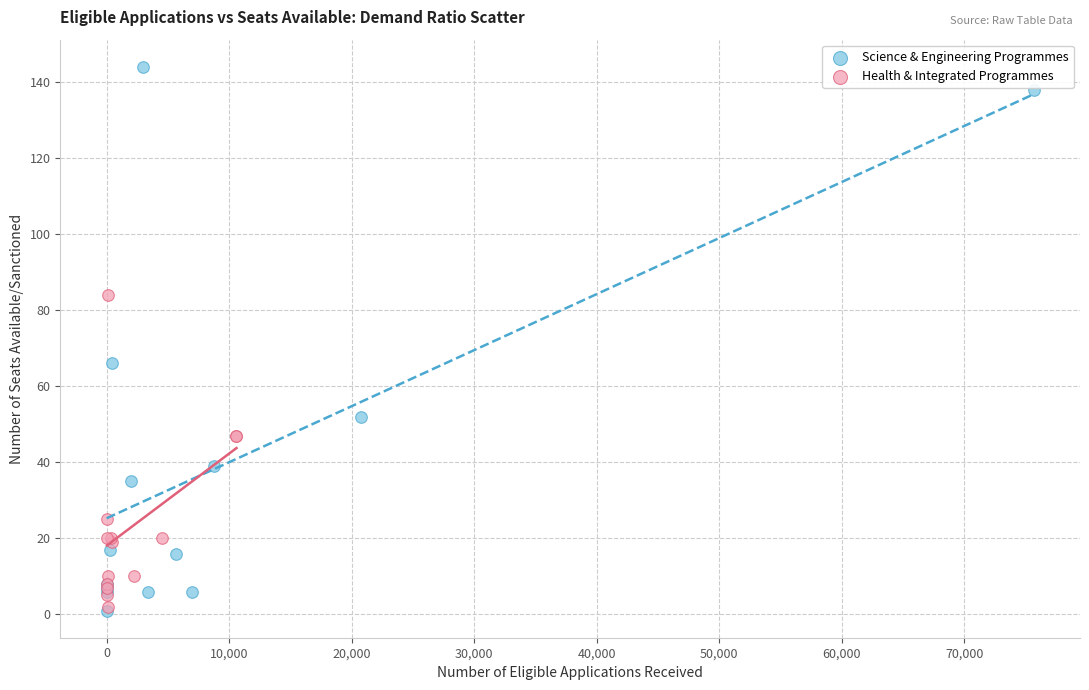

Which series contains the highest Y value?

Science & Engineering Programmes